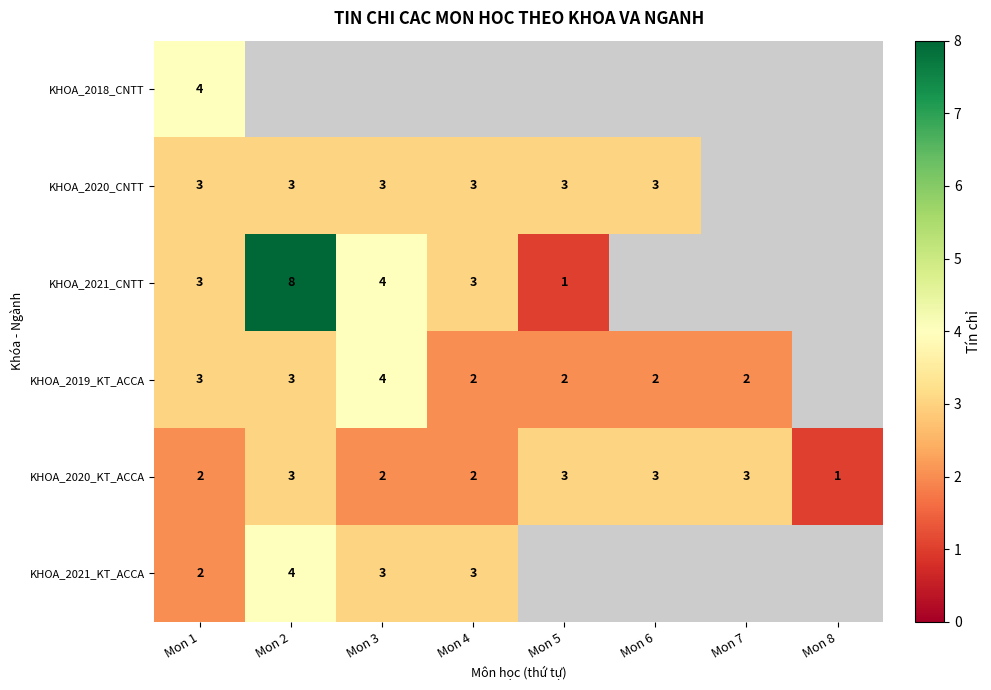

What is the approximate value of KHOA_2020_KT_ACCA at Mon 6?

3.0